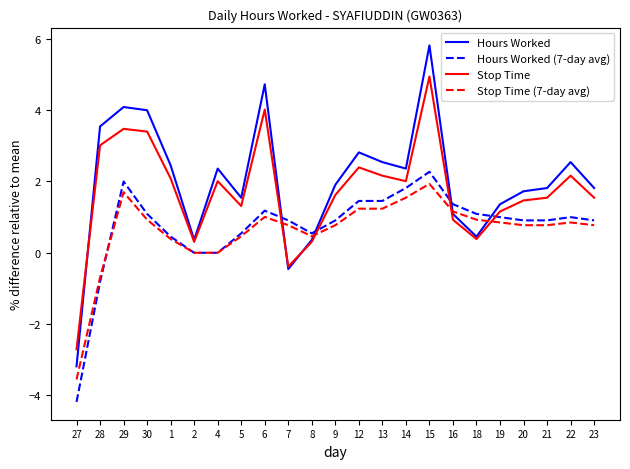

What are all the series names shown in the legend?

Hours Worked, Hours Worked (7-day avg), Stop Time, Stop Time (7-day avg)